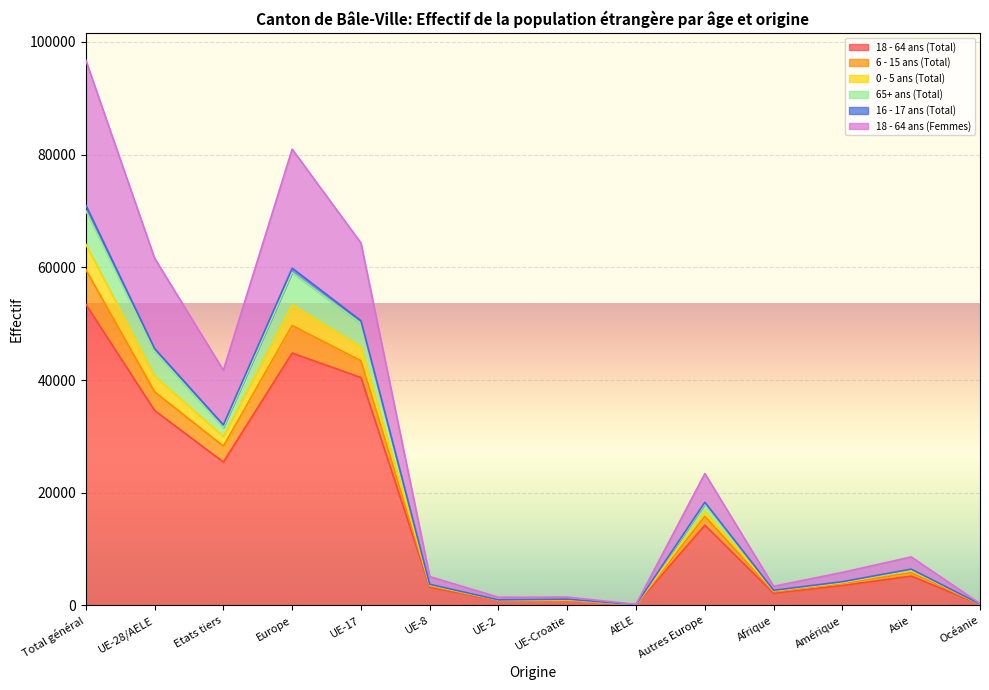

Where does the 16 - 17 ans (Total) series first go above 6251?

Total général